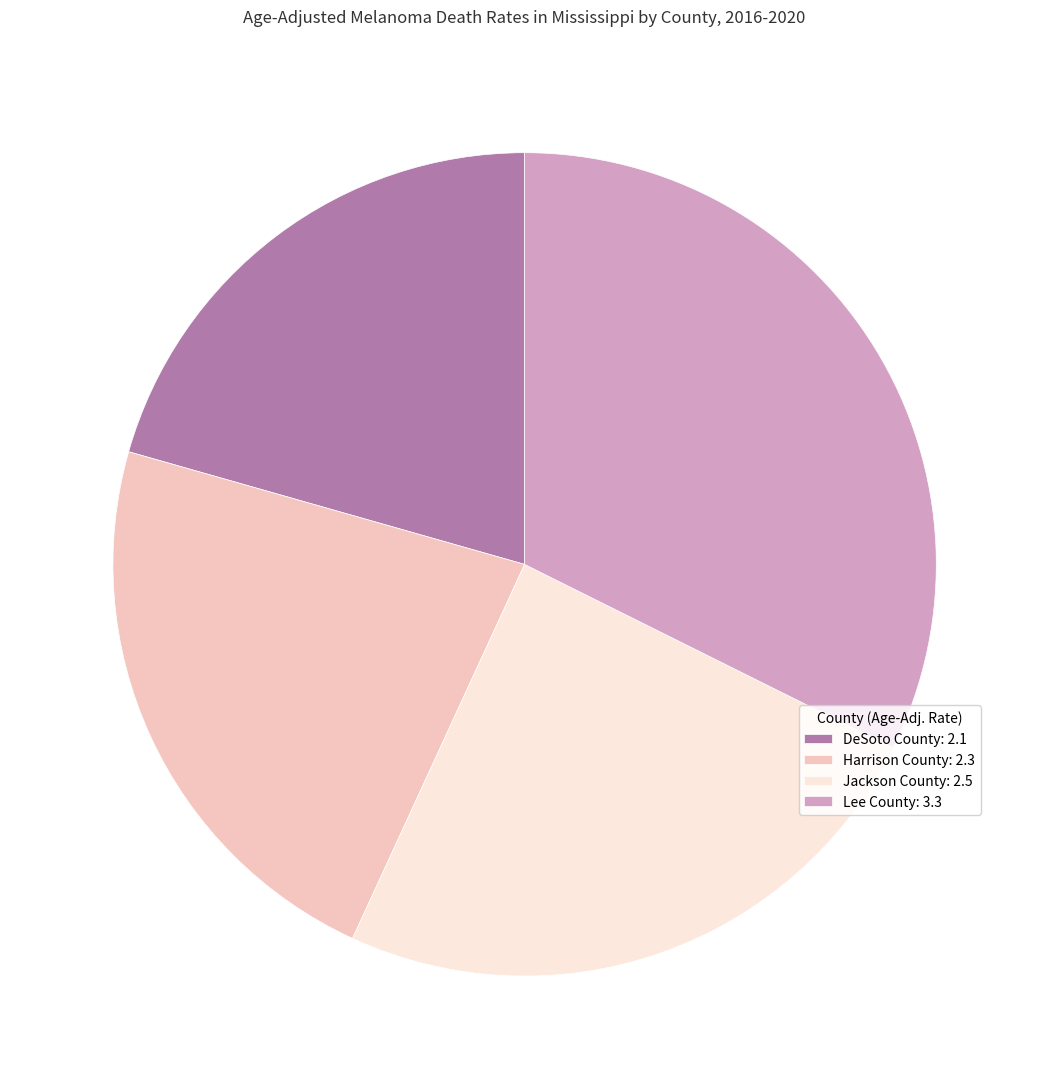

Combined, do Lee County and Jackson County account for over 50%?

Yes